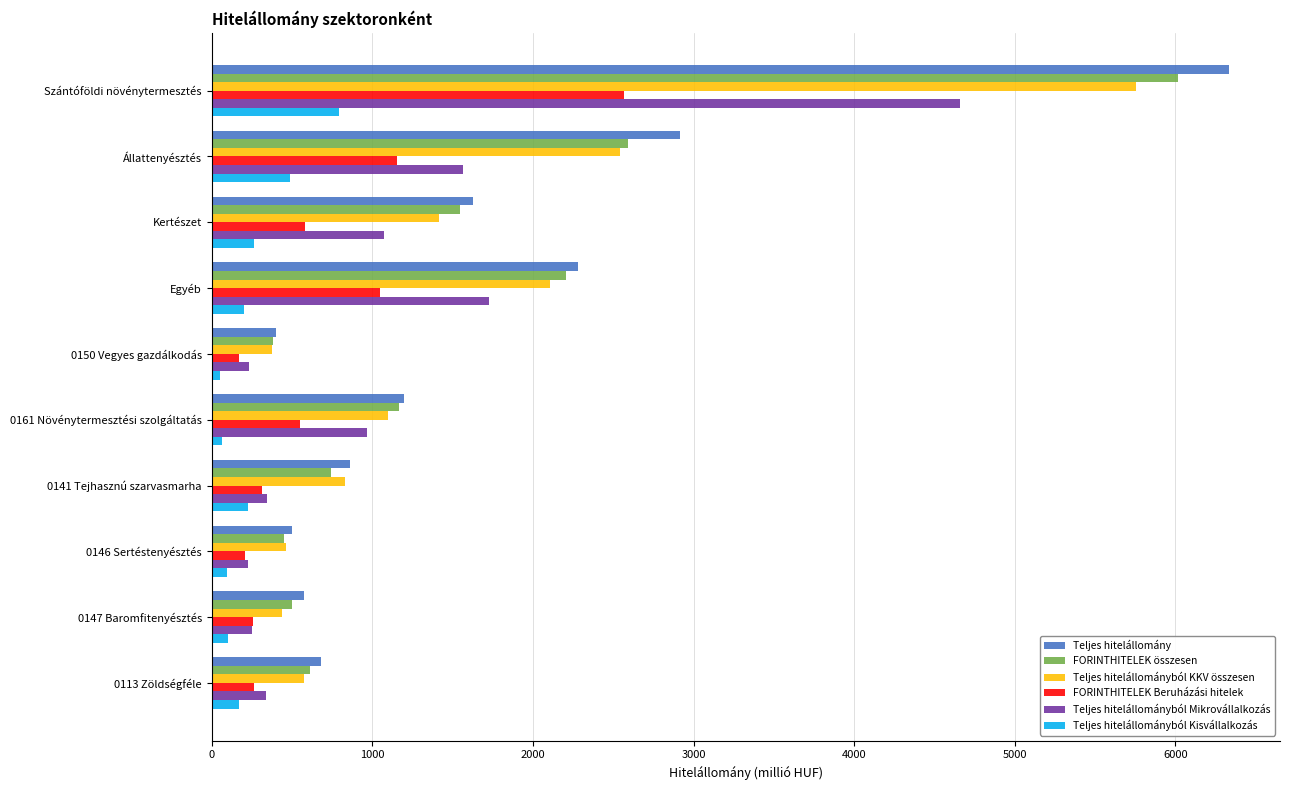

What is the sum of all Teljes hitelállományból Mikrovállalkozás values?

11387